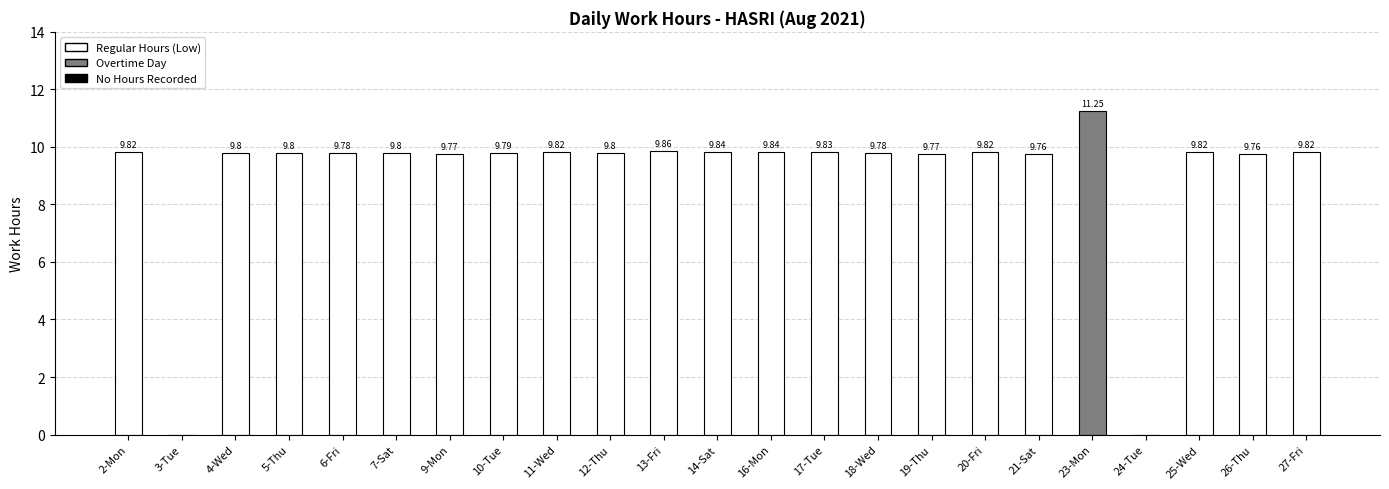

How many values are above zero?

21